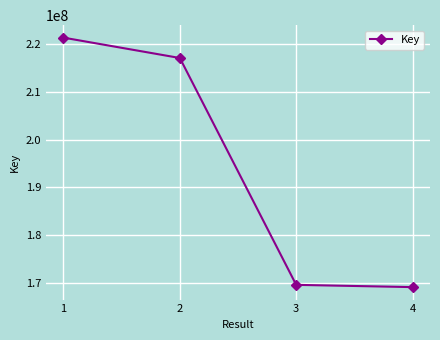

How many values are below 217110696?

2